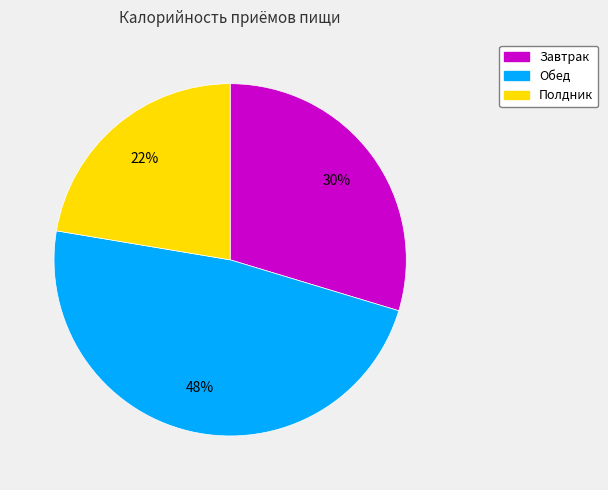

Is Полдник the majority of the pie?

No